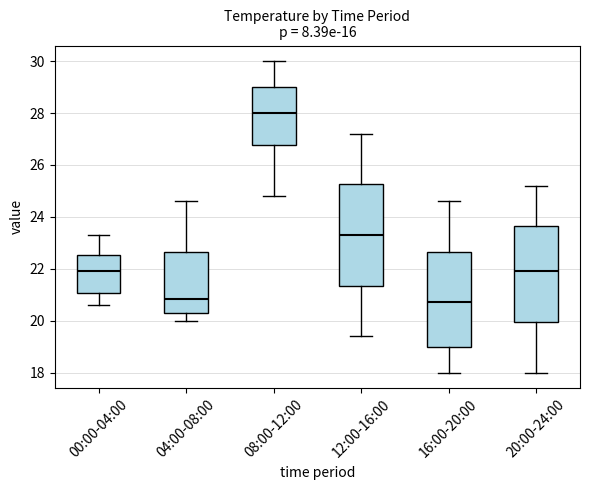

Where does the upper whisker of the box for 04:00-08:00 end on the y-axis? The values are not printed on the chart, so give them approximately, as read against the axis.

24.6